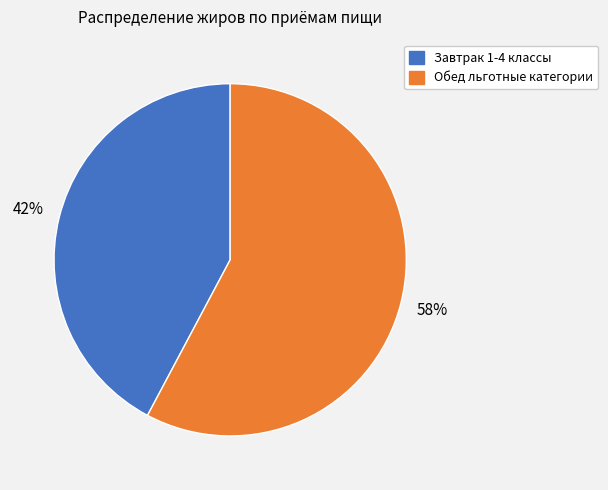

True or false: Обед льготные категории accounts for 58% of the total.

True